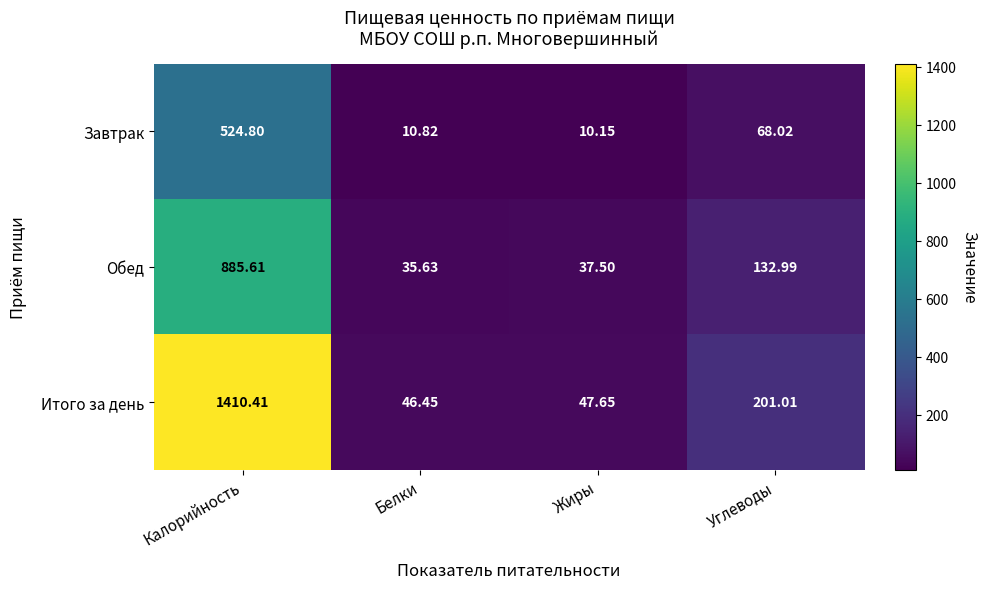

Which series has the largest total across all categories?

Итого за день